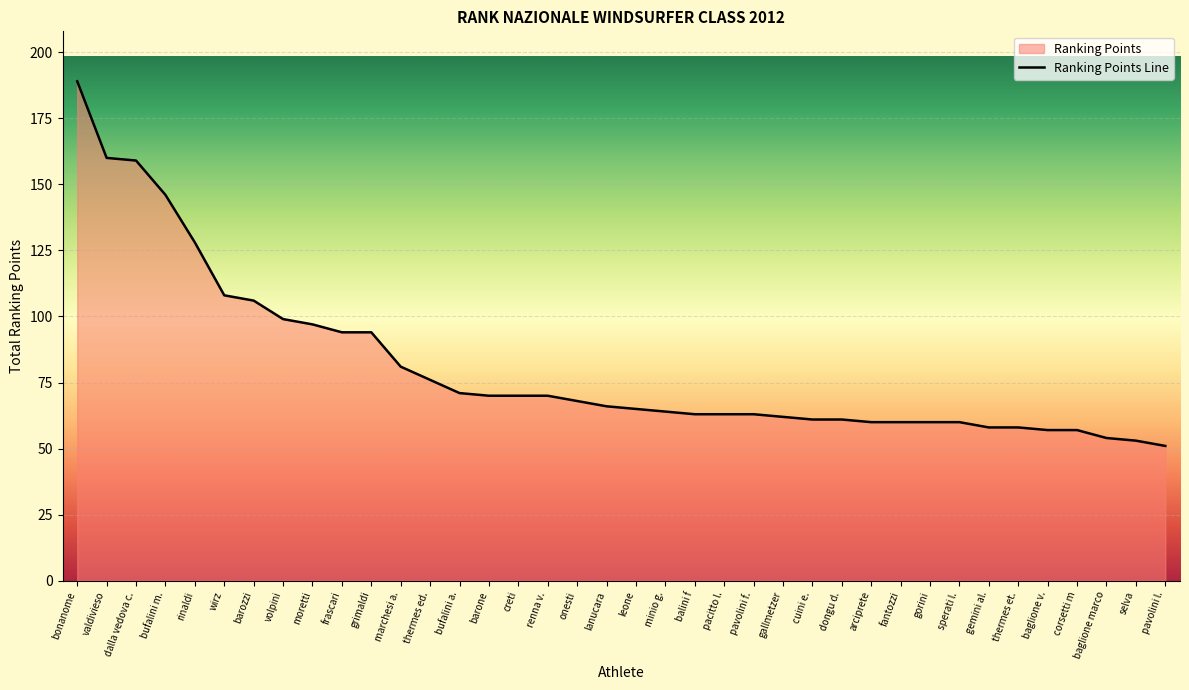

List the labels in order of value, largest first.

bonanome, valdivieso, dalla vedova c., bufalini m., rinaldi, wirz, barozzi, volpini, moretti, frascari, grimaldi, marchesi a., thermes ed., bufalini a., barone, creti, renna v., onesti, lanucara, leone, minio g., balini f, pacitto l., pavolini f., gallmetzer, cuini e., dongu d., arciprete, fantozzi, gorini, sperati l., gemini al., thermes et., baglione v., corsetti m, baglione marco, selva, pavolini l.